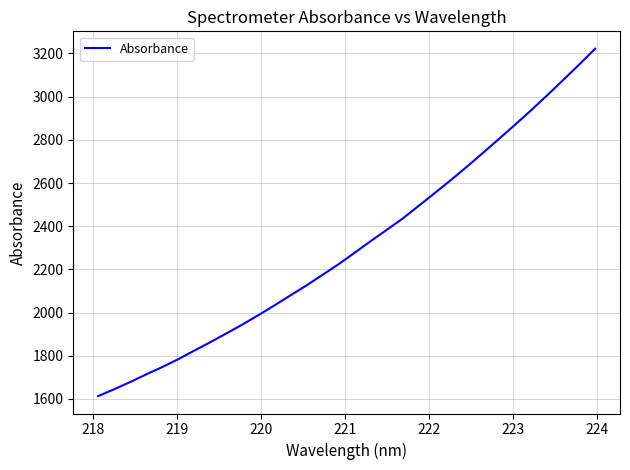

What is the minimum value shown in the chart?

1612.8